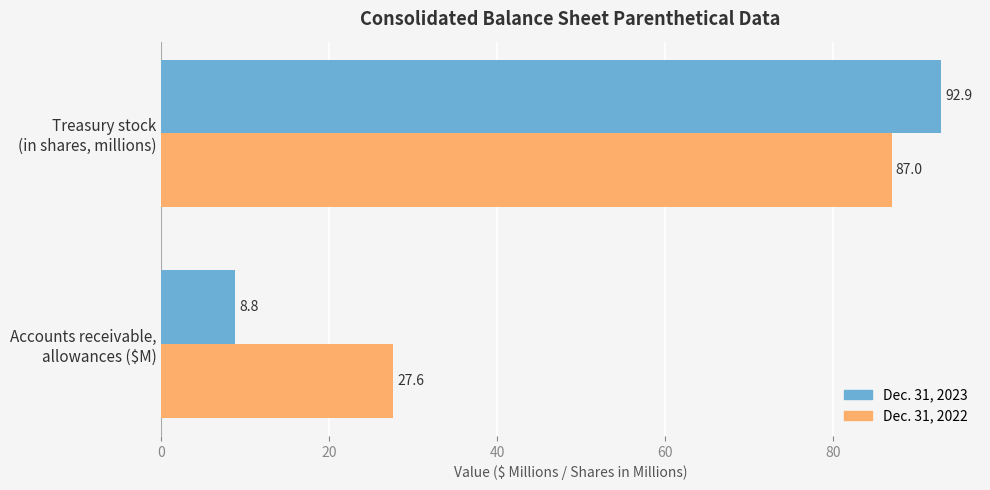

List the series in order of their peak value, highest first.

Dec. 31, 2023, Dec. 31, 2022